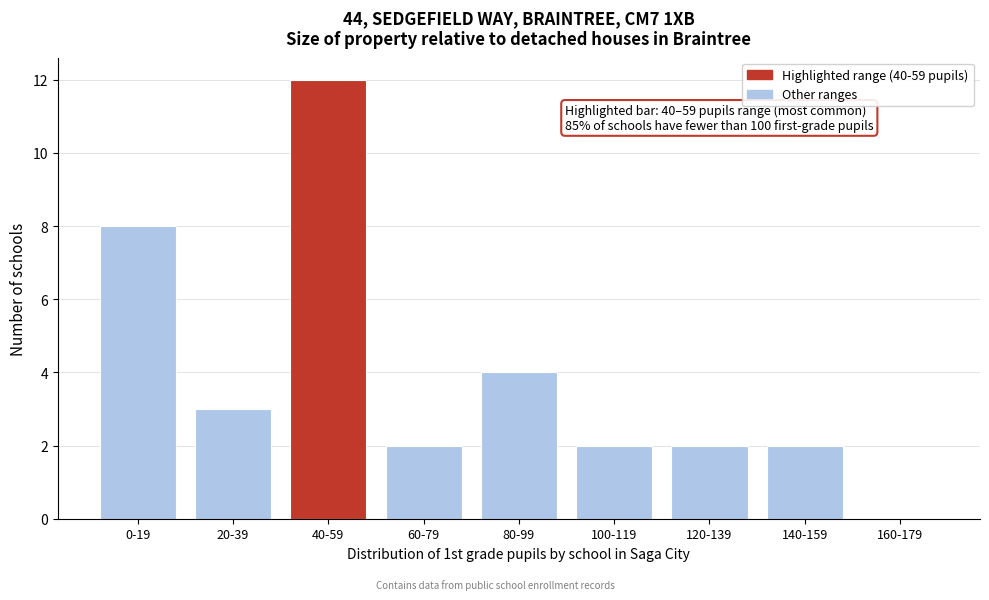

Reading left to right, transcribe all the data shown in this chart.

0-19=8	20-39=3	40-59=12	60-79=2	80-99=4	100-119=2	120-139=2	140-159=2	160-179=0